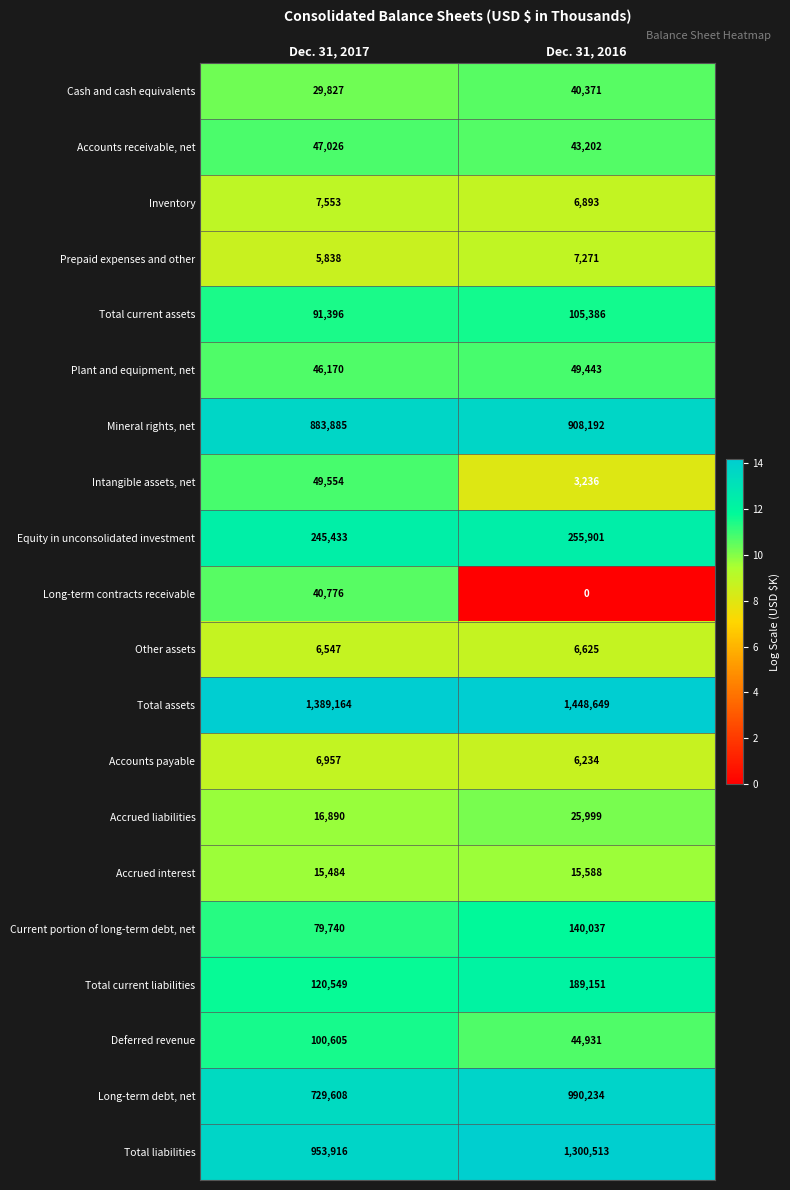

What is the difference between the maximum and minimum values in the Long-term debt, net series?

260626